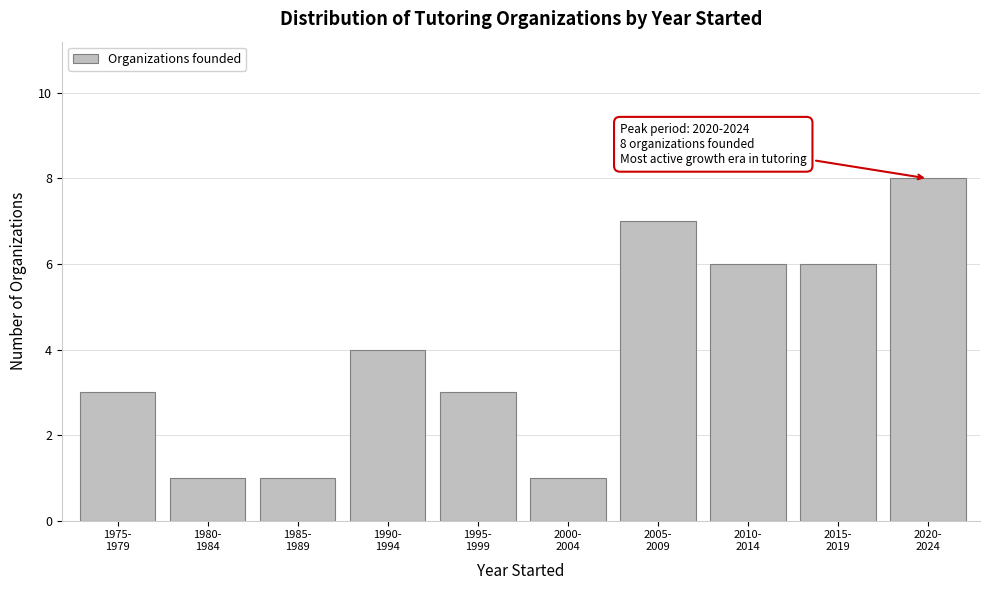

Reading left to right, what are all the values shown in this chart?

3	1	1	4	3	1	7	6	6	8